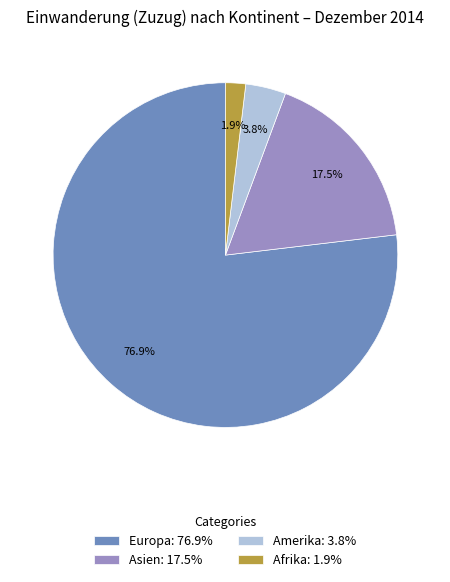

Is there any slice that represents more than half of the pie?

Yes